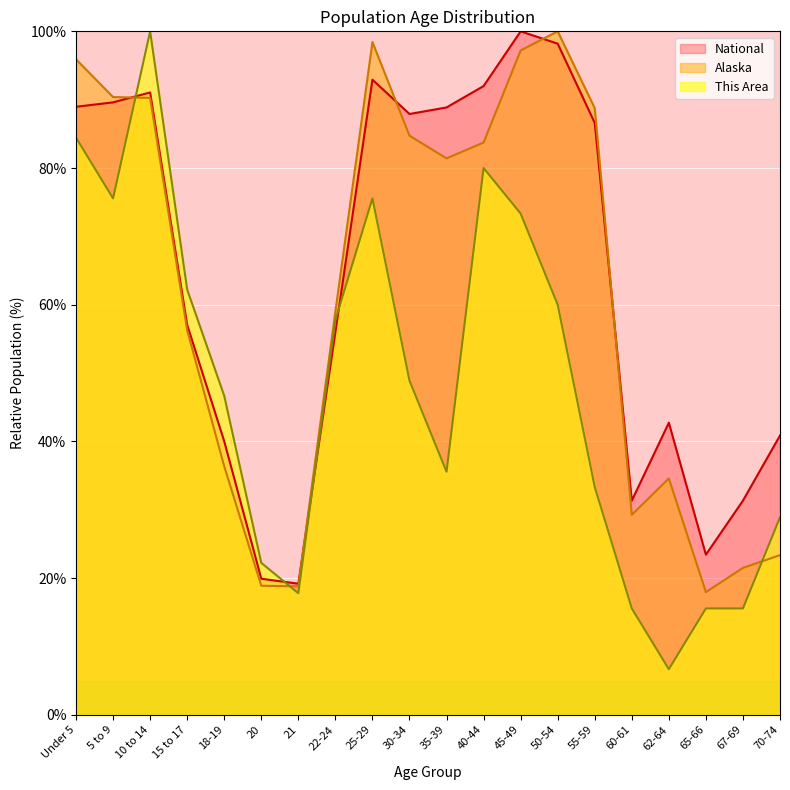

After their last crossing, which series has the higher values: Alaska or This Area?

This Area